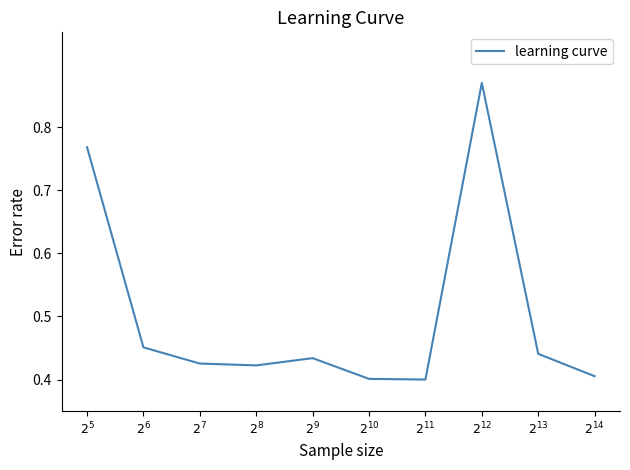

True or false: the data shows 0.5 at $2^{5}$.

False